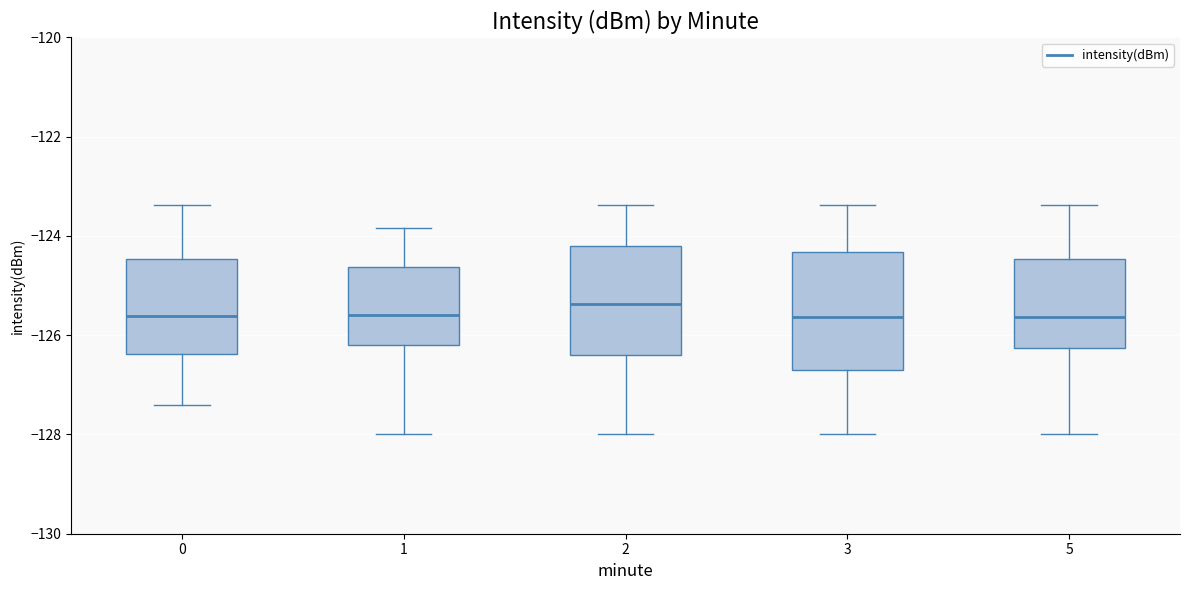

Reading left to right, transcribe this box plot: for each box, give where its median line is, the range the box spans, and where its two whiskers end, as read against the y-axis. The values are not printed on the chart, so give them approximately, as read against the axis.

0: median -125.6, box -126.4 to -124.4, whiskers -127.4 to -123.4
1: median -125.6, box -126.2 to -124.6, whiskers -128.0 to -123.8
2: median -125.4, box -126.4 to -124.2, whiskers -128.0 to -123.4
3: median -125.6, box -126.8 to -124.4, whiskers -128.0 to -123.4
5: median -125.6, box -126.2 to -124.4, whiskers -128.0 to -123.4